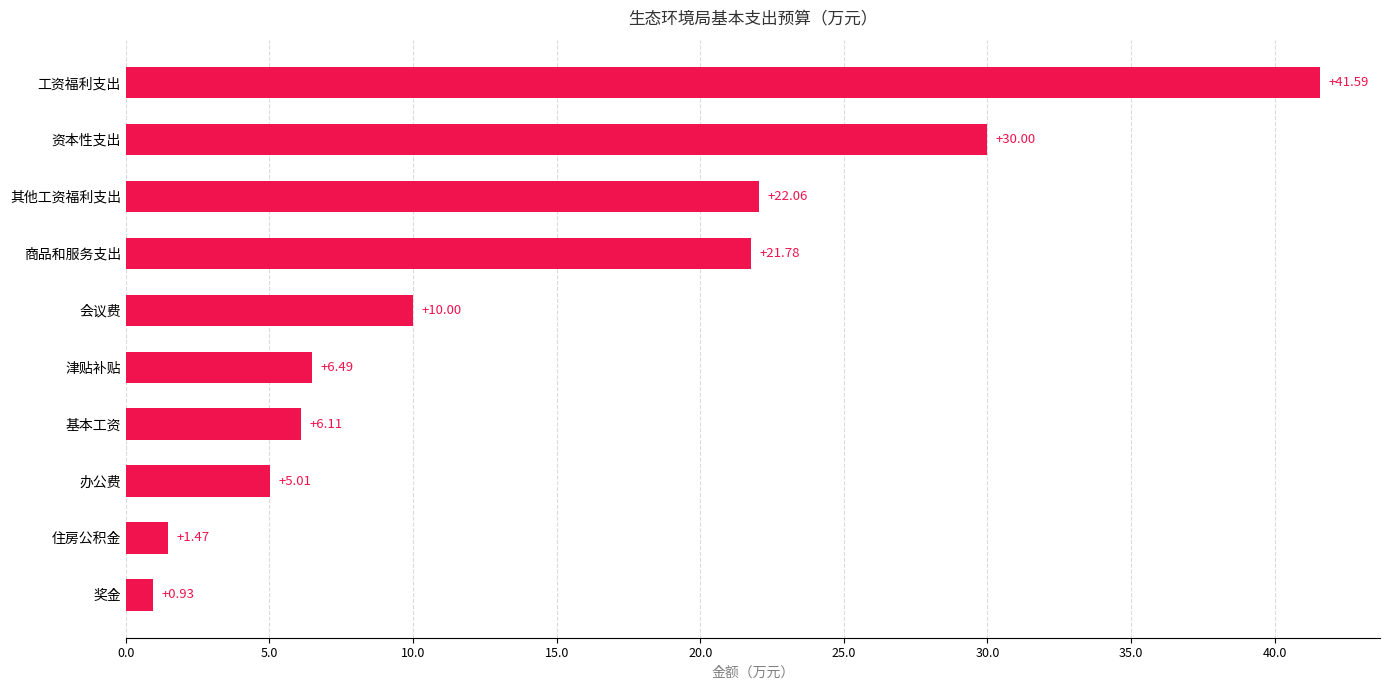

Where is the data nearest to the value 21?

商品和服务支出